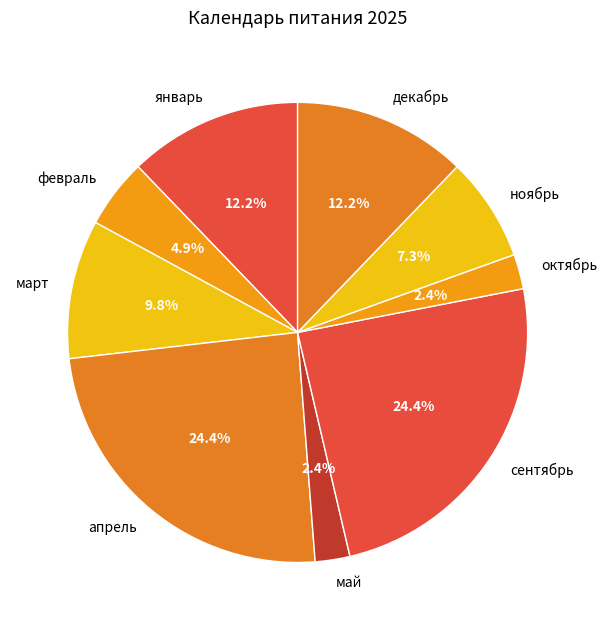

What is the ratio of the value at февраль to the value at март?

0.5